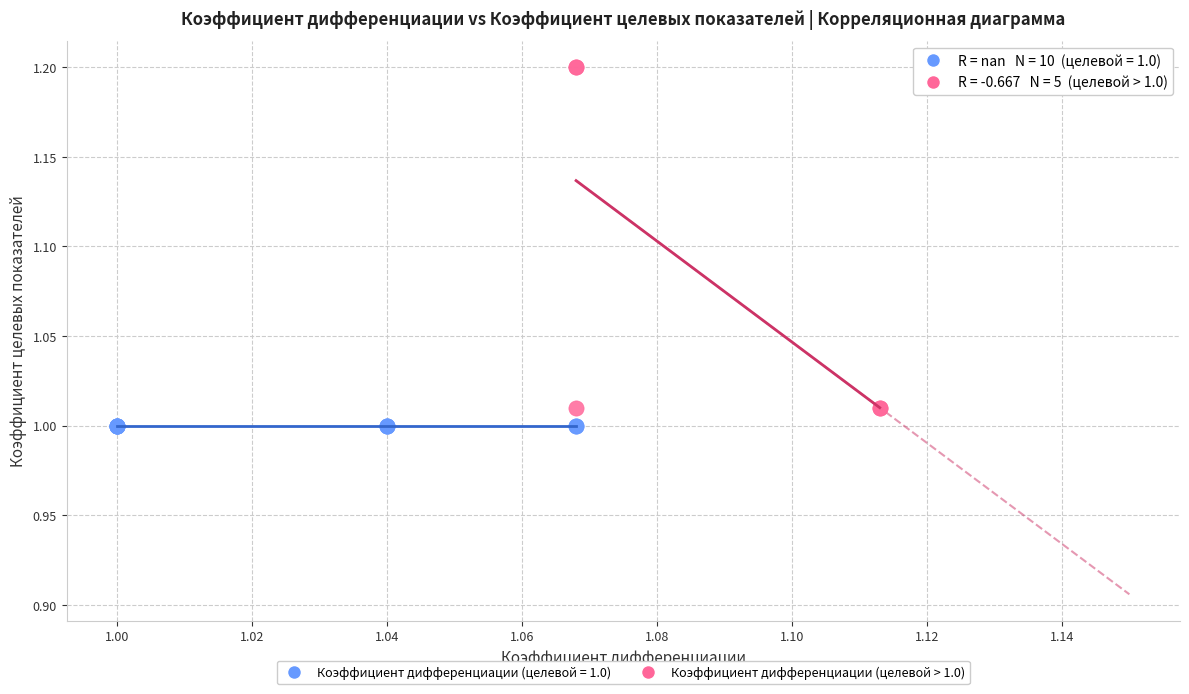

Which series reaches the maximum Y coordinate?

Коэффициент дифференциации (целевой > 1.0)